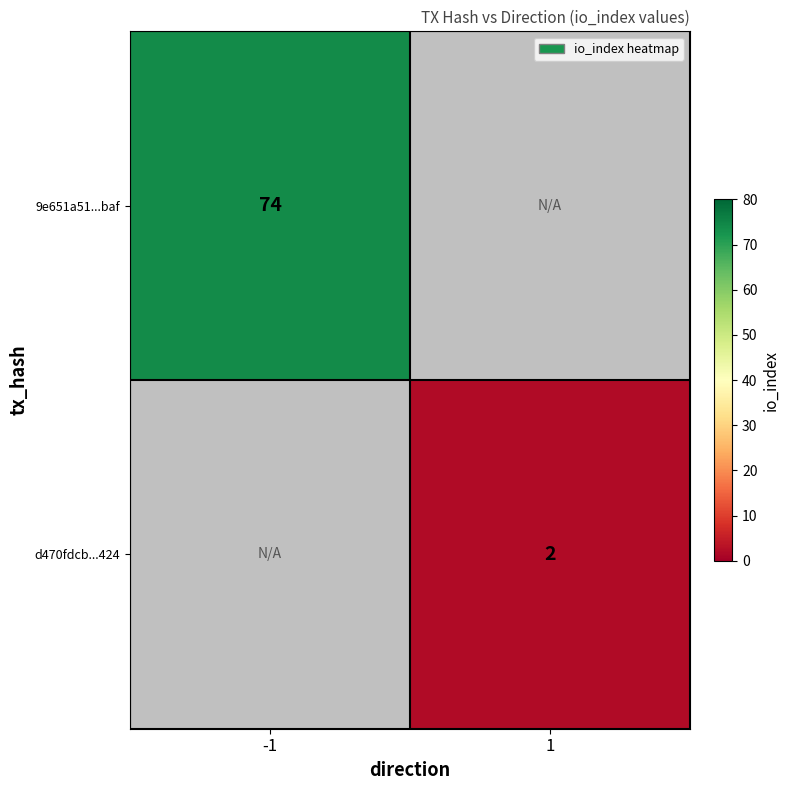

The d470fdcb...424 series shows 1 at 1. True or false?

False